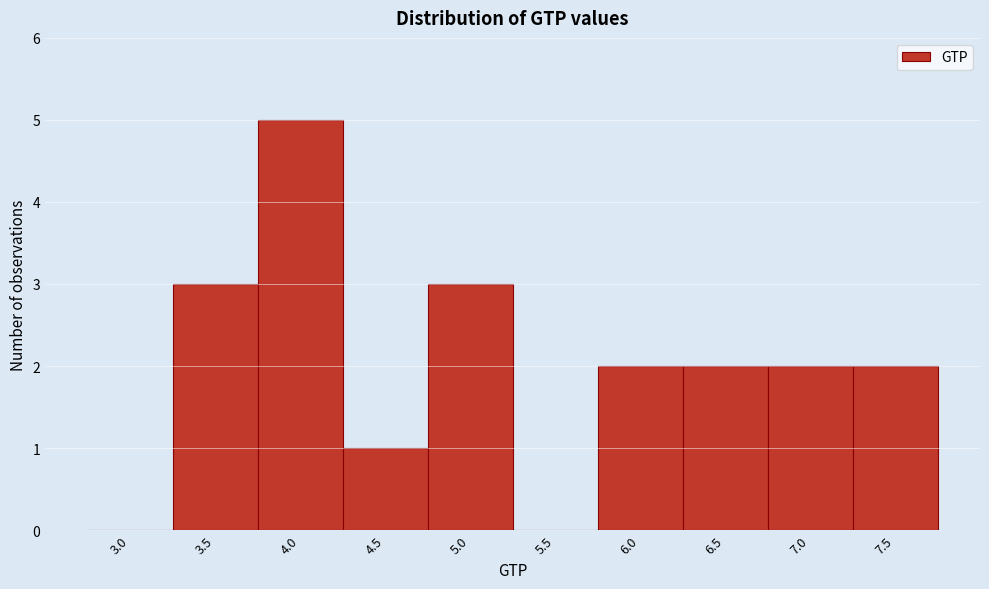

Reading left to right, transcribe all the data shown in this chart.

3.0=0	3.5=3	4.0=5	4.5=1	5.0=3	5.5=0	6.0=2	6.5=2	7.0=2	7.5=2